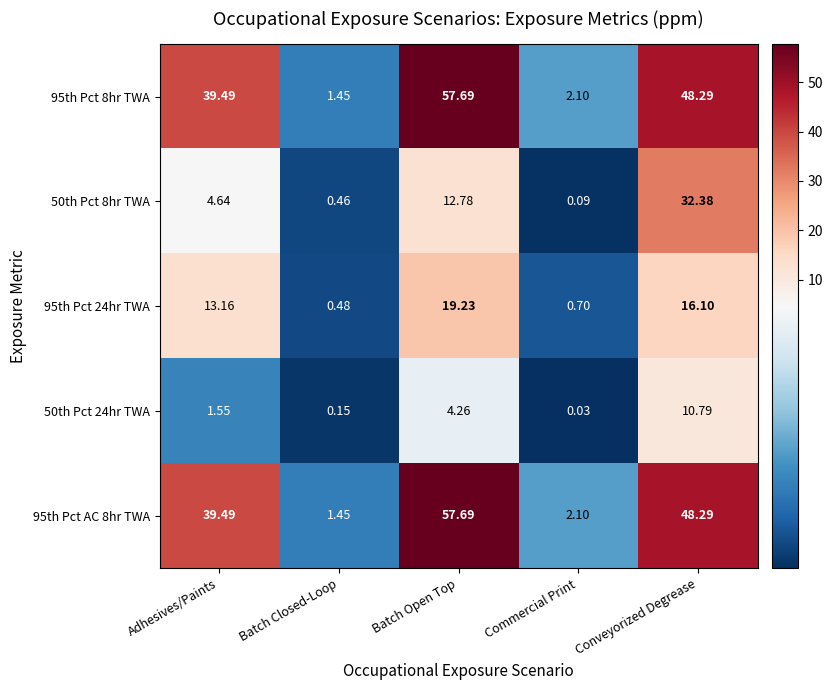

At which label is 95th Pct 8hr TWA closest to 29?

Adhesives/Paints